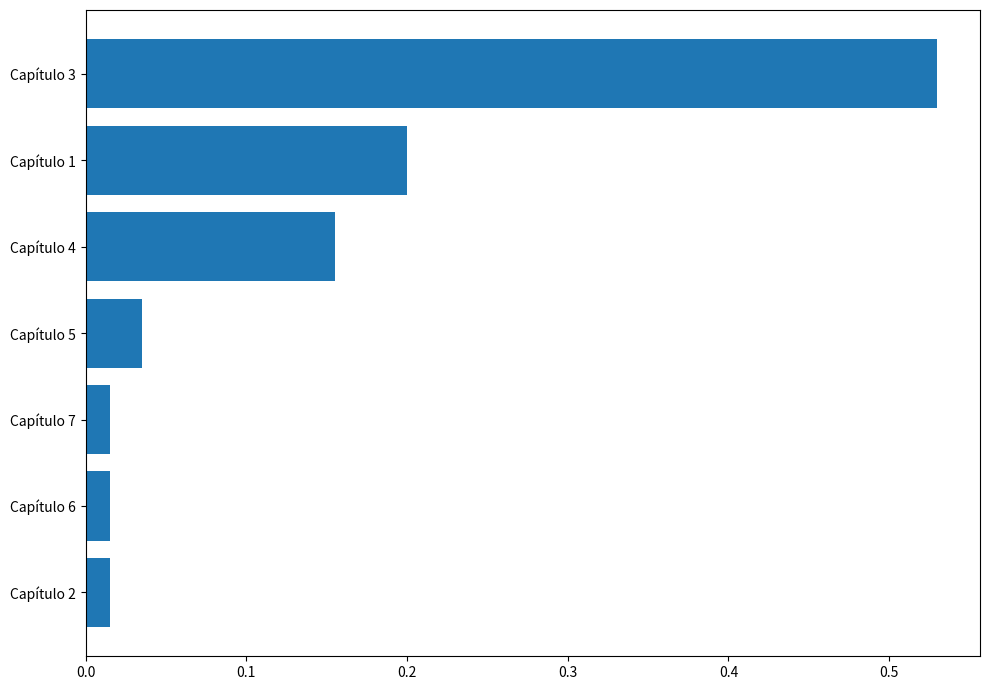

How many bars are there in total?

7